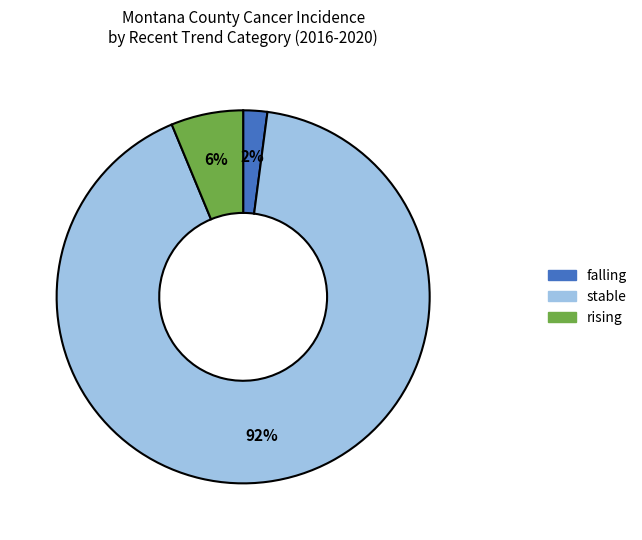

Does rising account for over 50% of the chart?

No